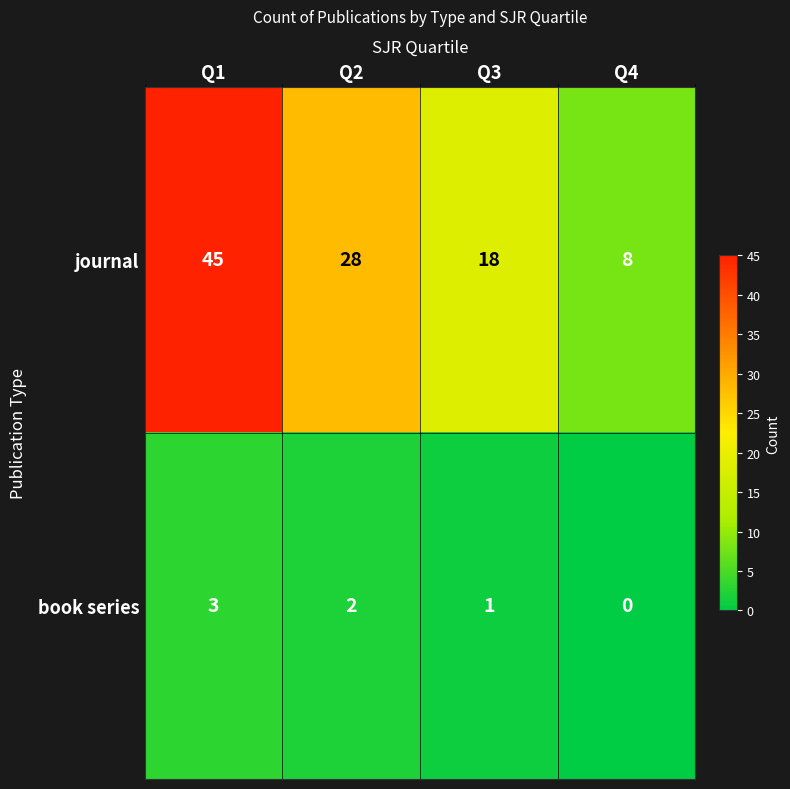

Reading left to right, list all the values displayed in this chart.

journal: Q1=45	Q2=28	Q3=18	Q4=8
book series: Q1=3	Q2=2	Q3=1	Q4=0